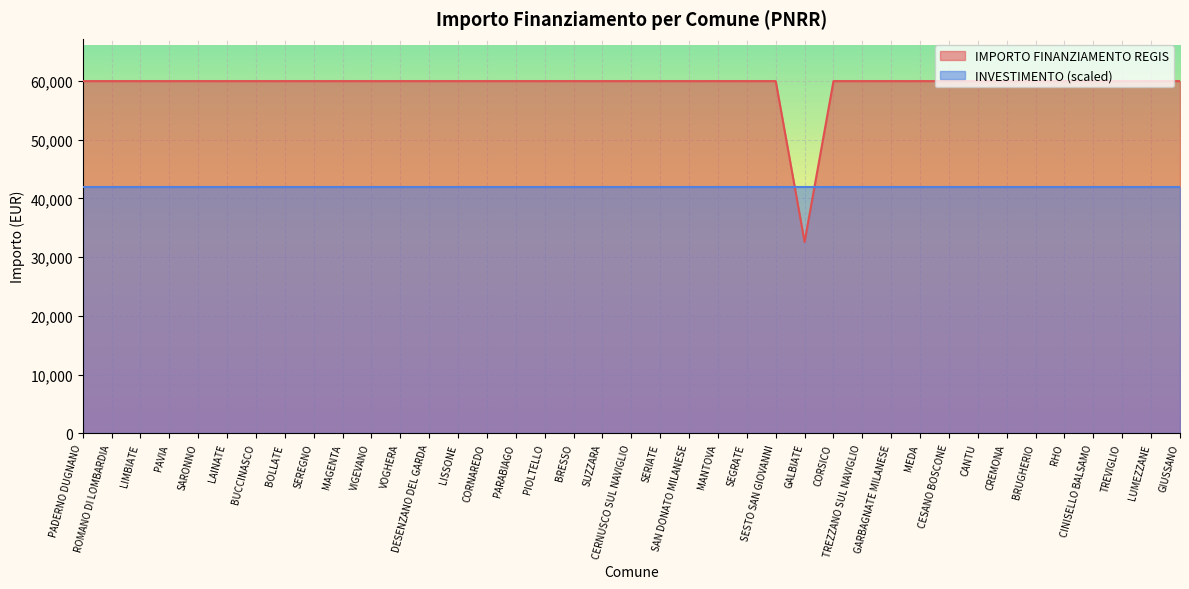

What is the spread (max minus min) of values at LISSONE?

17989.8